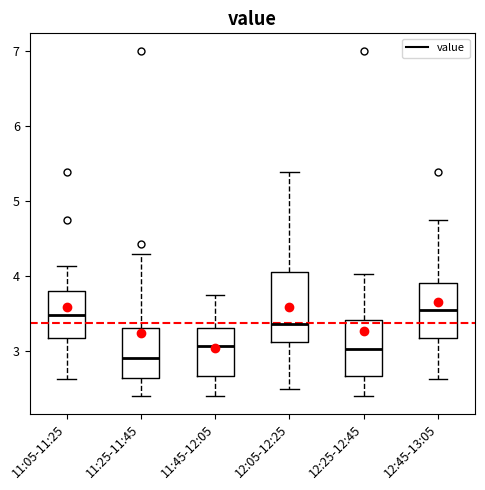

Where does the median line of the box for 11:05-11:25 sit on the y-axis? The values are not printed on the chart, so give them approximately, as read against the axis.

3.5